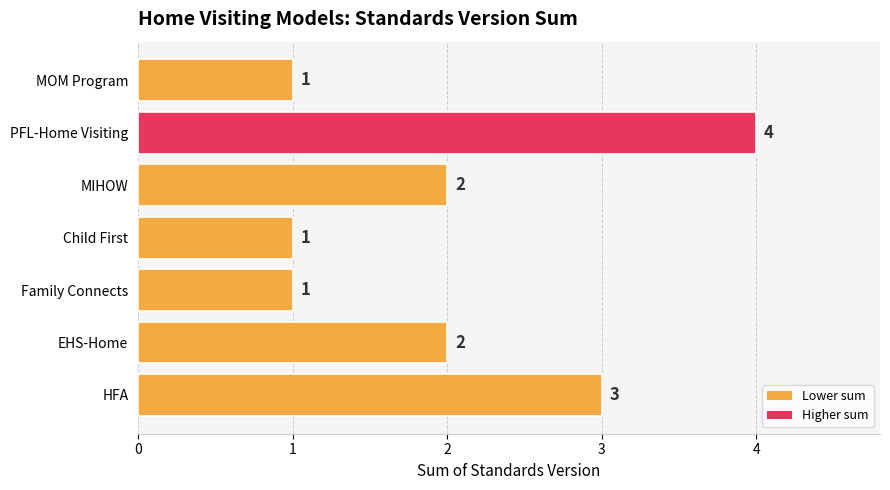

How many data points does each series have?

7